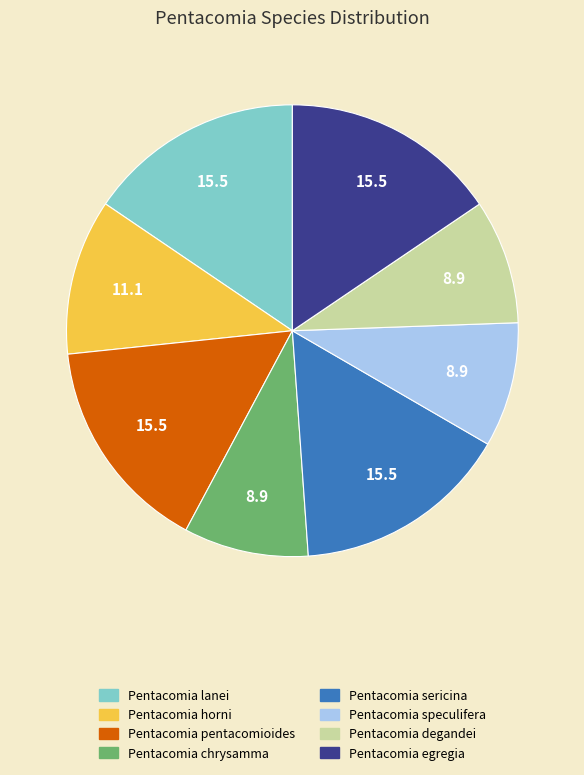

Combined, do Pentacomia lanei and Pentacomia egregia account for over 50%?

No